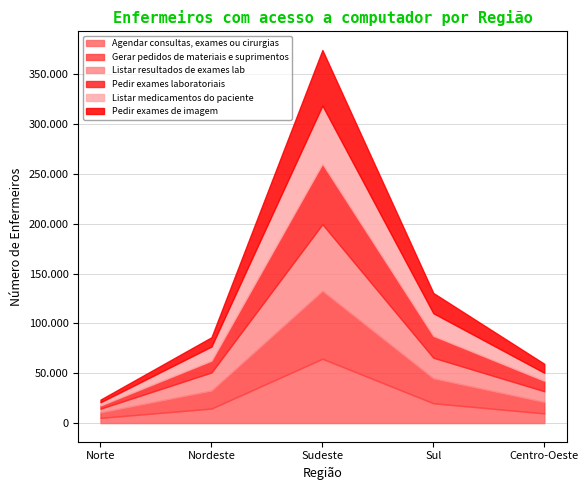

True or false: Agendar consultas, exames ou cirurgias and Listar resultados de exames lab cross at least once.

True